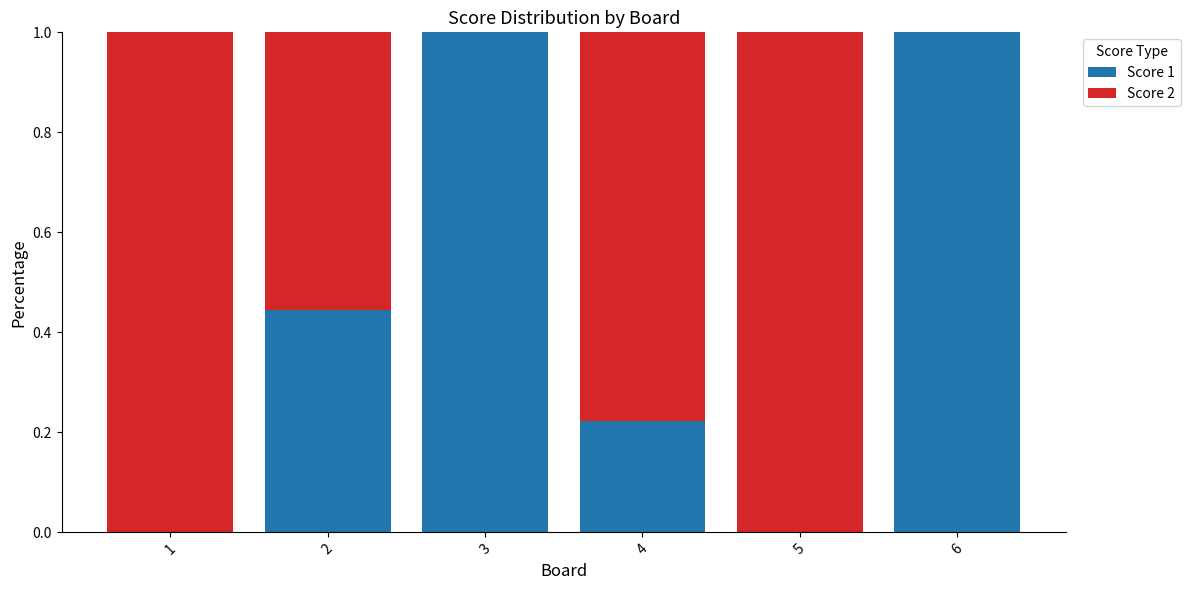

True or false: Score 1 has a value of 1.0 at 3.

True